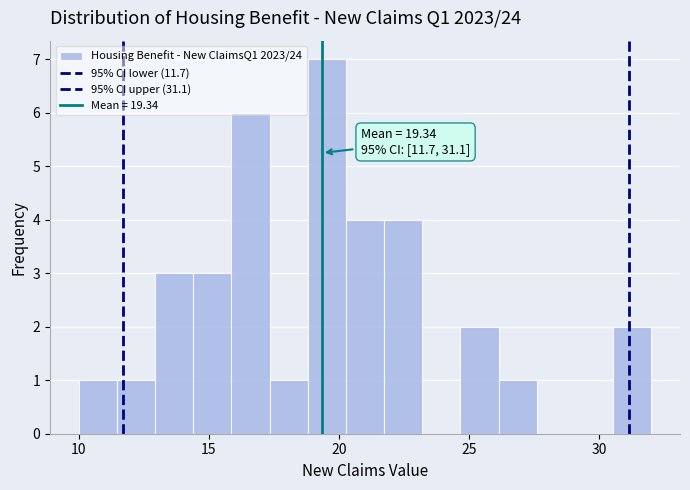

Around what value on the x-axis is the tallest bar? Give the approximate position of its centre, as read against the axis.

19.5